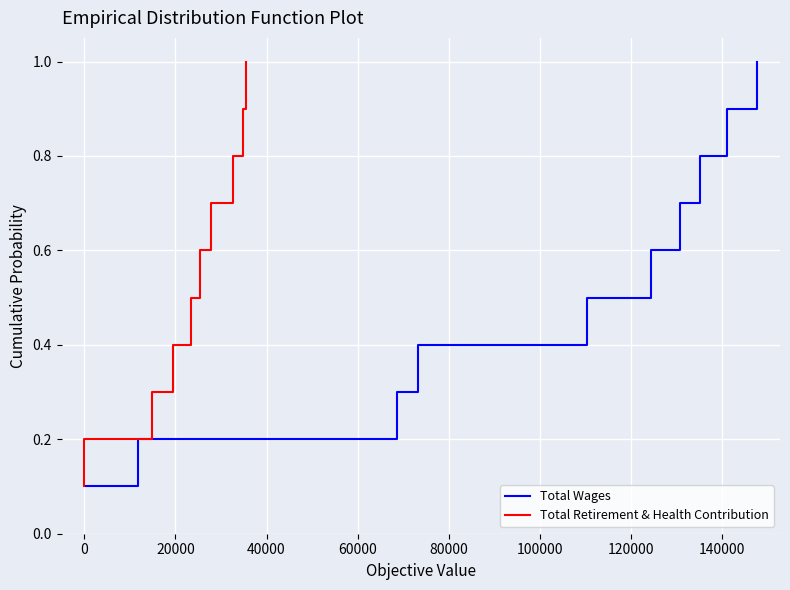

Reading right to left, extract all data points from this chart.

Total Wages: 1.0	0.9	0.8	0.7	0.6	0.5	0.4	0.3	0.2	0.1
Total Retirement & Health Contribution: 1.0	0.9	0.8	0.7	0.6	0.5	0.4	0.3	0.2	0.1